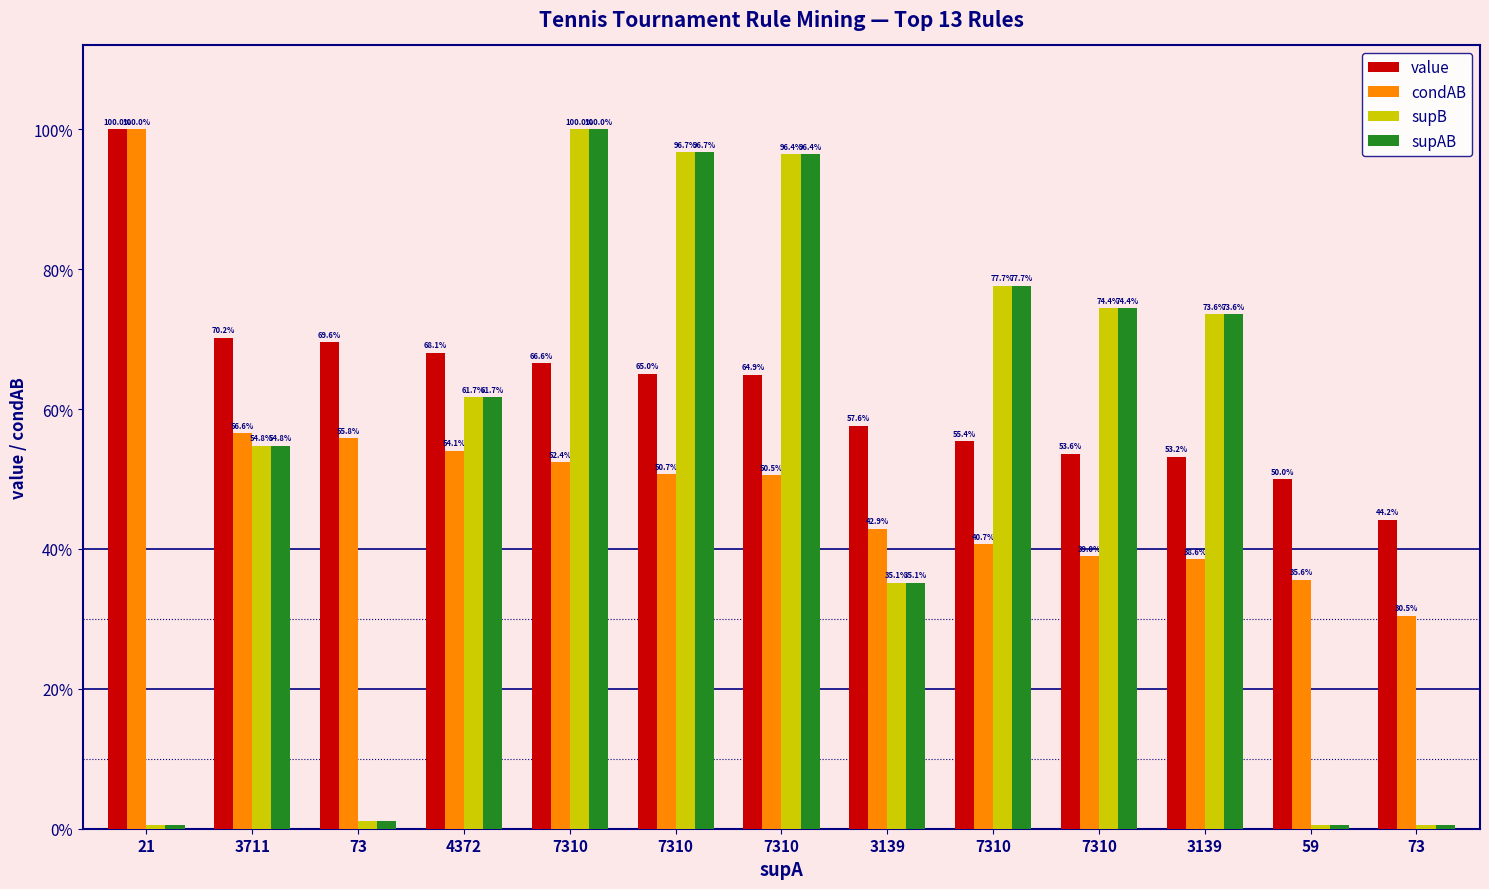

The supAB series shows 0.8 at 7310. True or false?

True